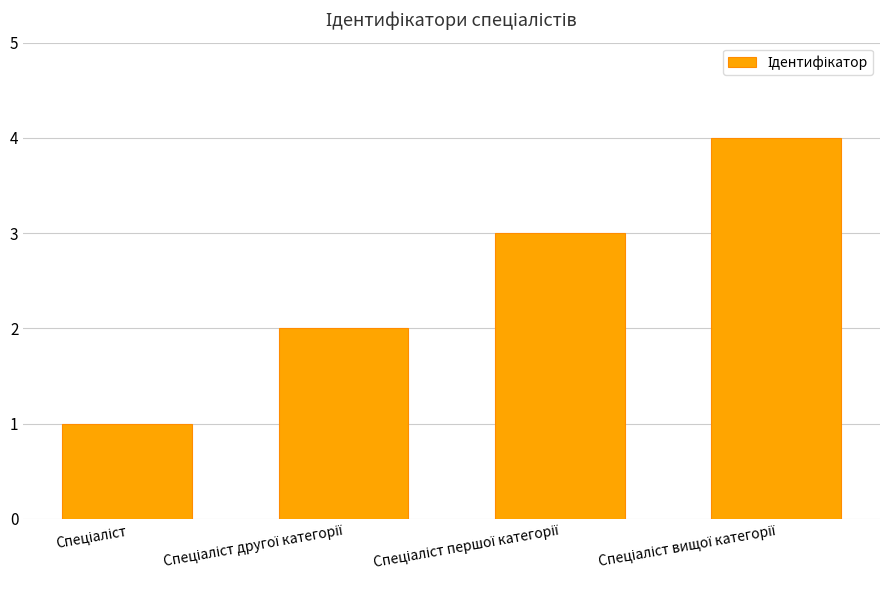

How many series are shown in this chart?

1